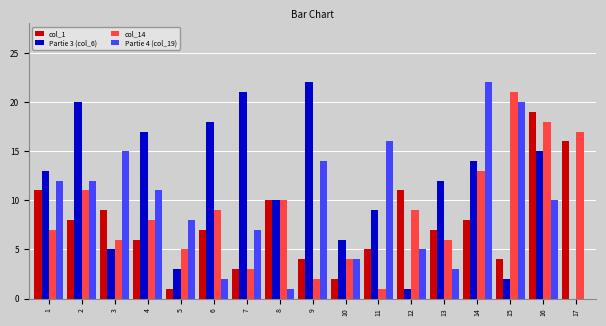

True or false: col_14 has a value of 3 at 9.

False